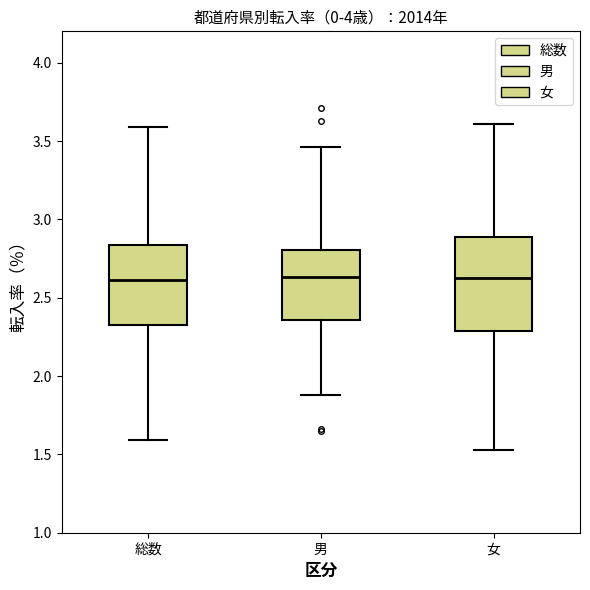

Reading left to right, transcribe this box plot: for each box, give where its median line is, the range the box spans, and where its two whiskers end, as read against the y-axis. The values are not printed on the chart, so give them approximately, as read against the axis.

総数: median 2.60, box 2.35 to 2.85, whiskers 1.60 to 3.60
男: median 2.65, box 2.35 to 2.80, whiskers 1.90 to 3.45
女: median 2.65, box 2.30 to 2.90, whiskers 1.55 to 3.60